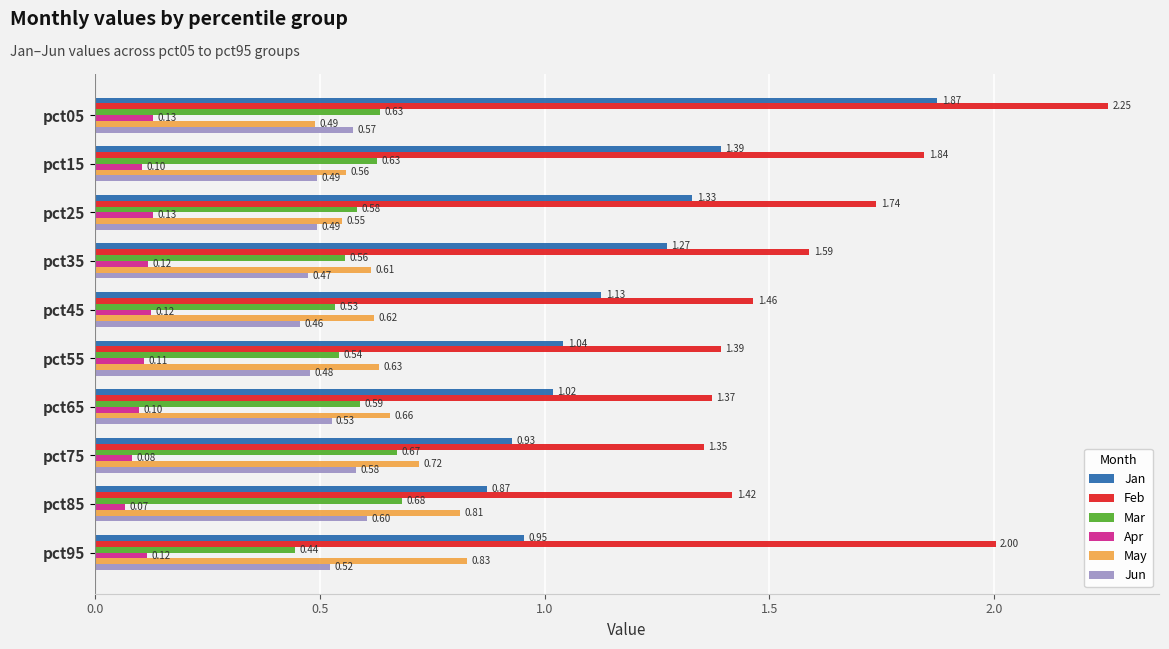

Count the Apr values in the range 0 to 1.

10